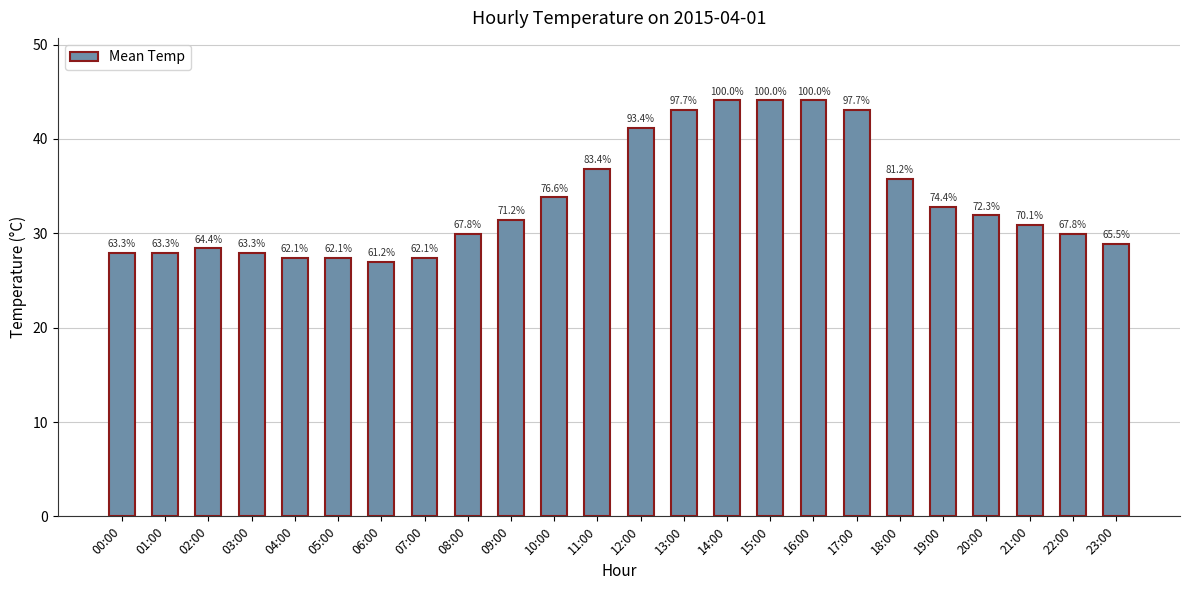

What is the difference between the values at 14:00 and 04:00?

16.7